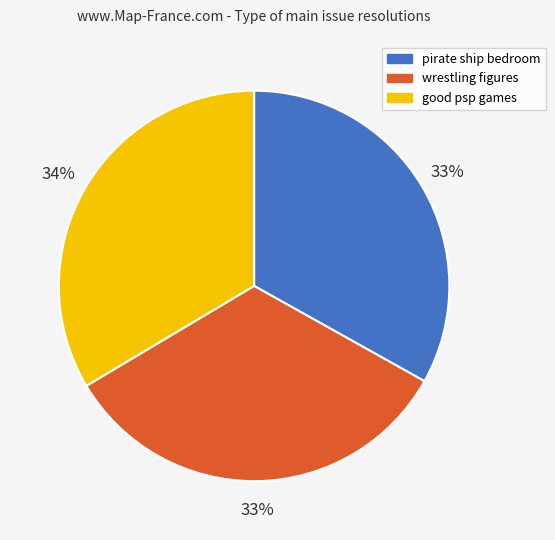

What percentage is the pirate ship bedroom slice, to the nearest percent?

33%